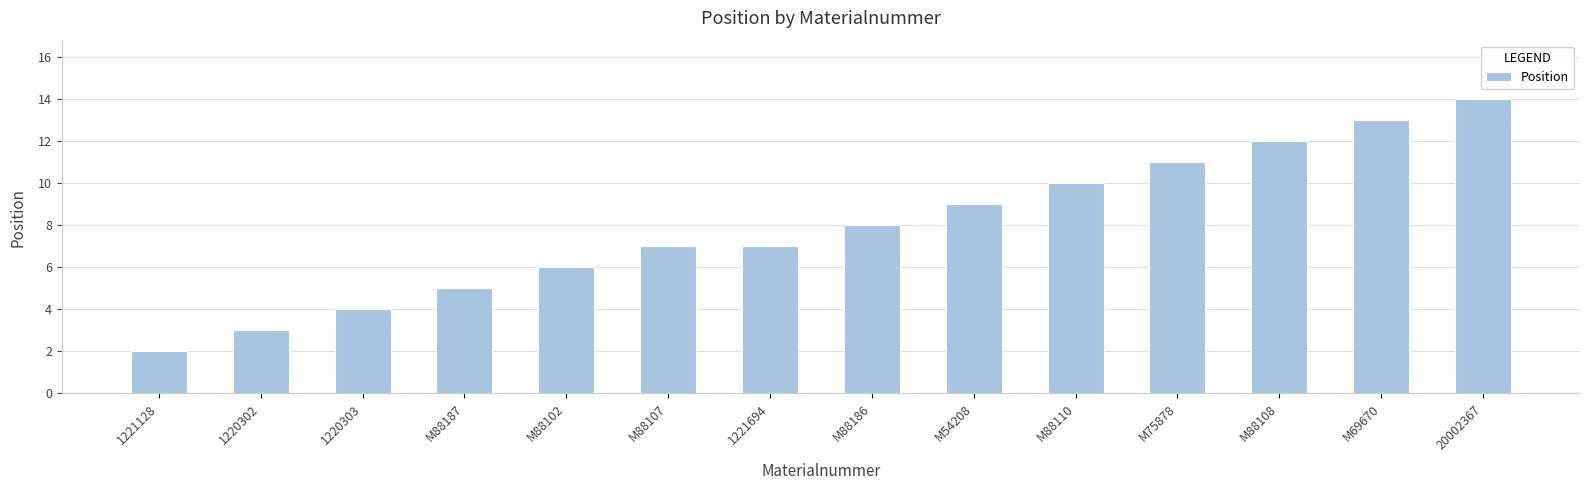

Reading right to left, extract all data points from this chart.

14	13	12	11	10	9	8	7	7	6	5	4	3	2